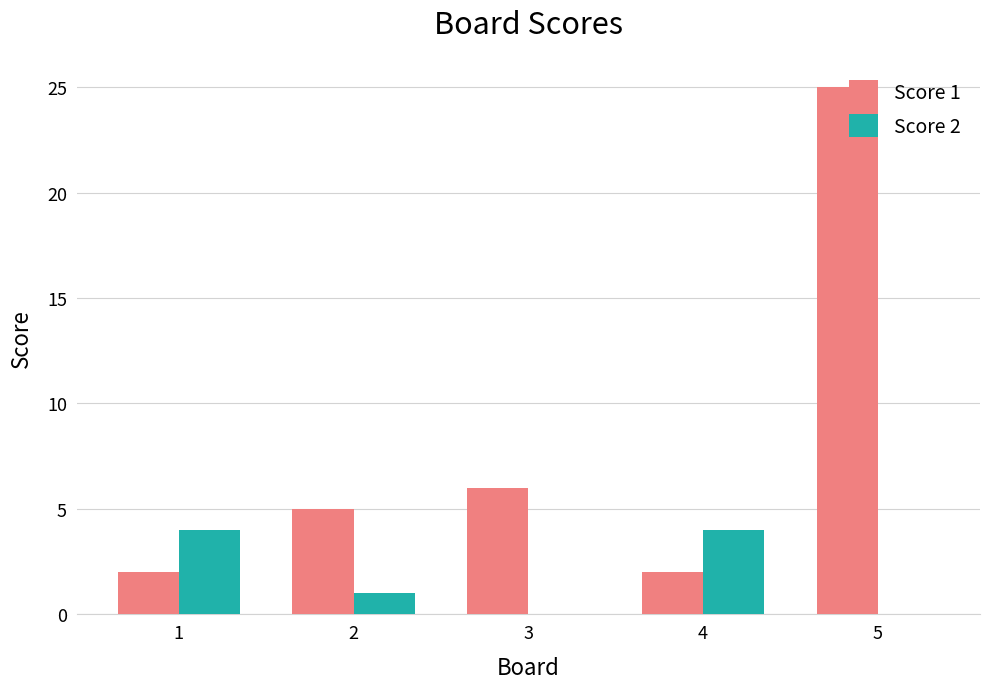

Which label corresponds to the largest value in the chart?

5